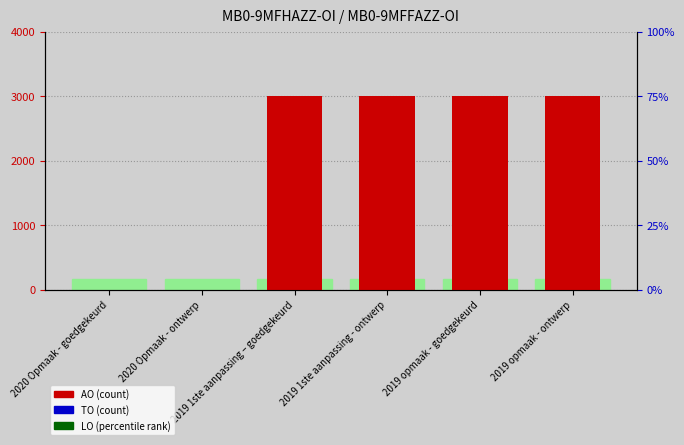

What is the difference between the highest and lowest values at 2019 1ste aanpassing – goedgekeurd?

3000